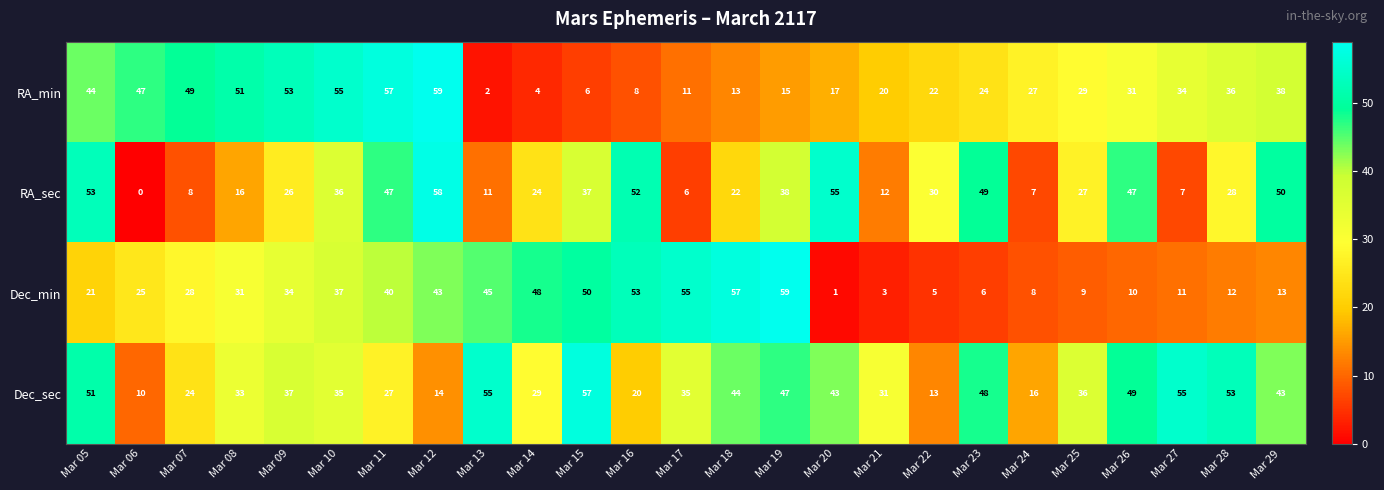

What is the sum of the RA_sec values at Mar 17 and Mar 25?

33